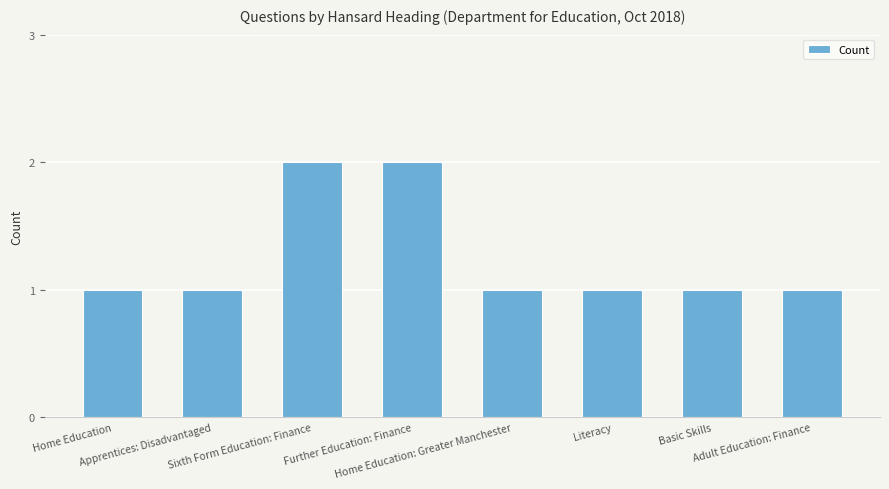

What is the greatest value displayed?

2